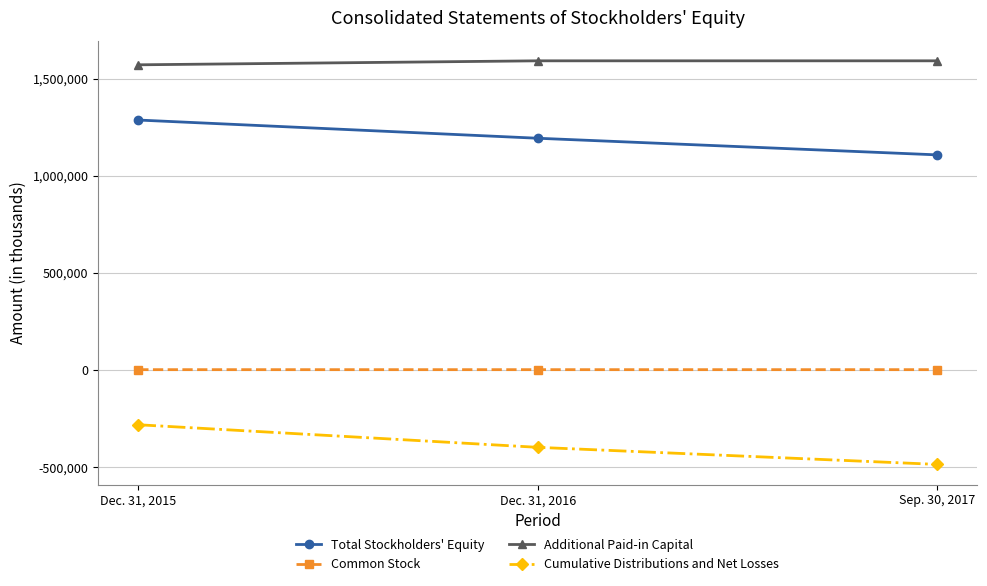

Which series has the largest range (max minus min)?

Cumulative Distributions and Net Losses